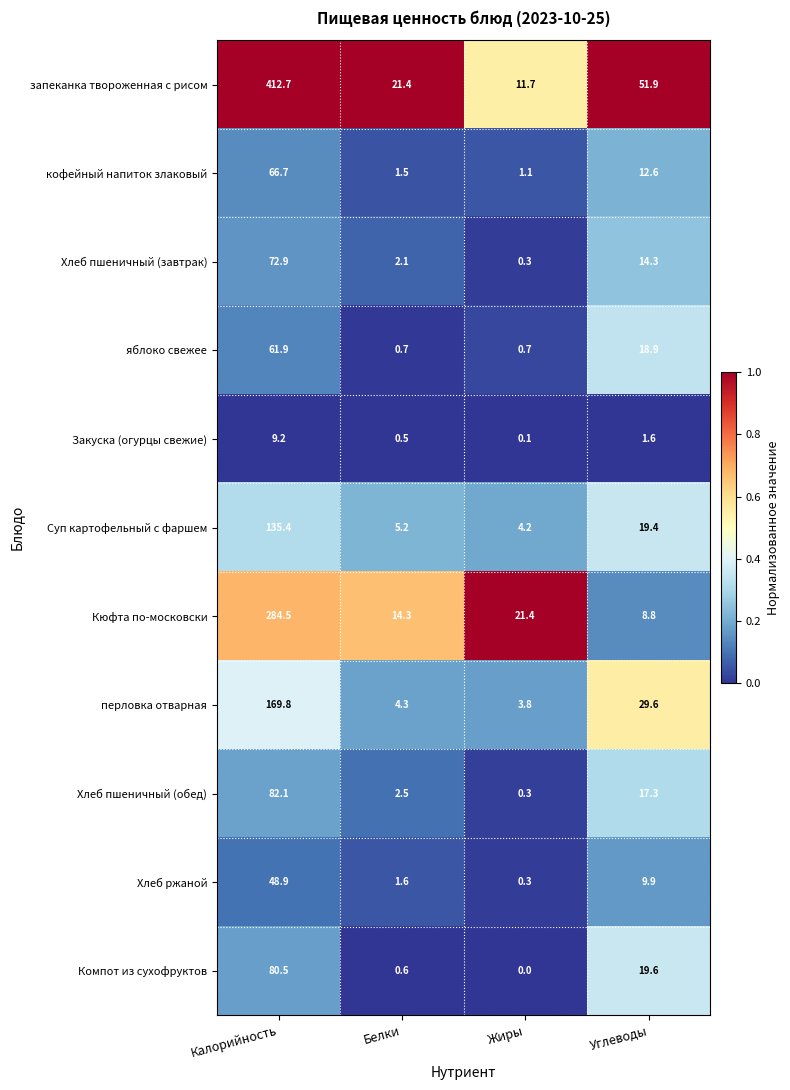

At how many categories does at least one series exceed 0?

4